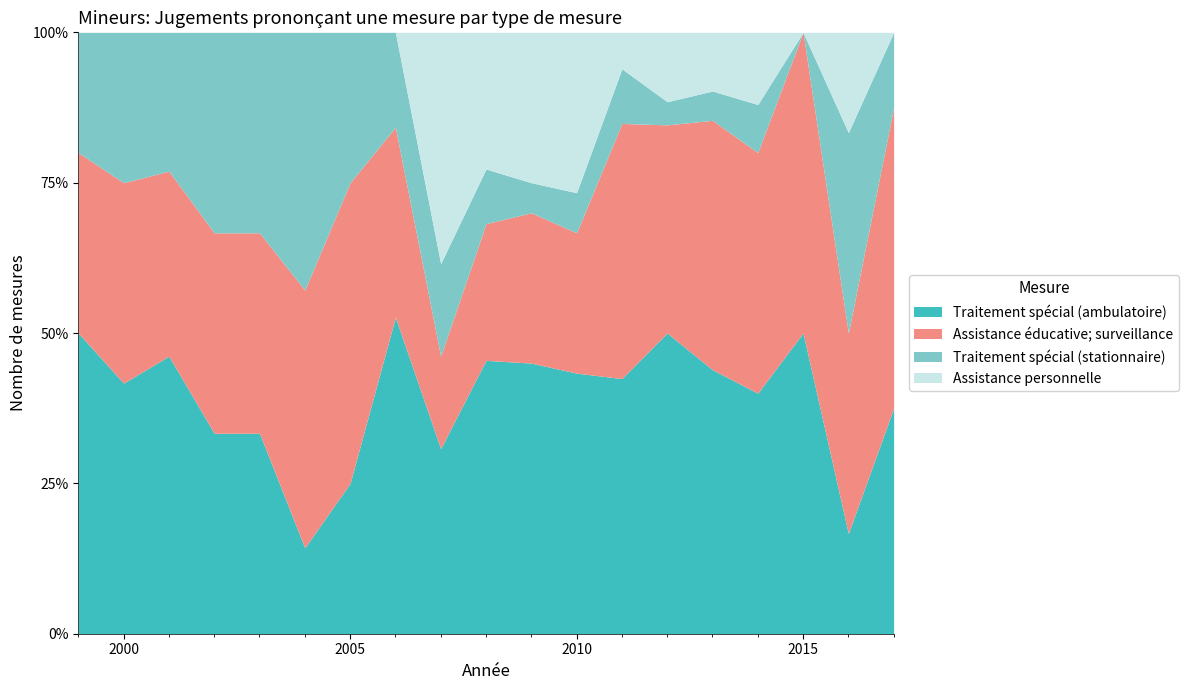

What is the total value across all series at 2015?

100.0